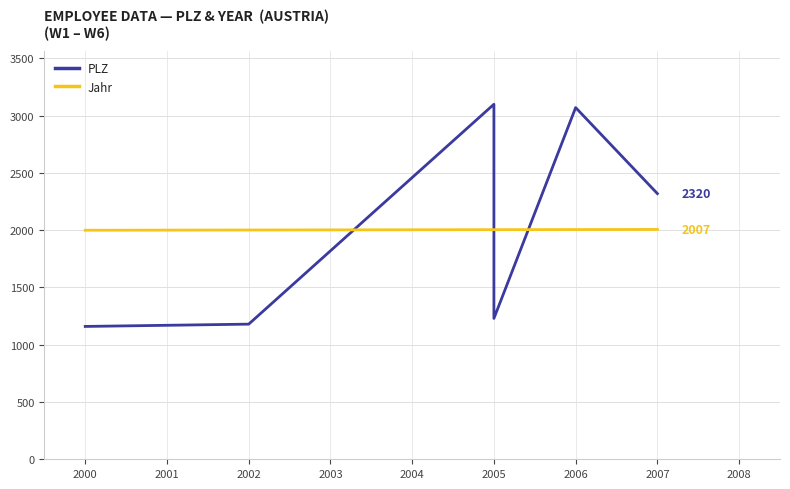

Which has a higher value, 1999 or 2002?

2002